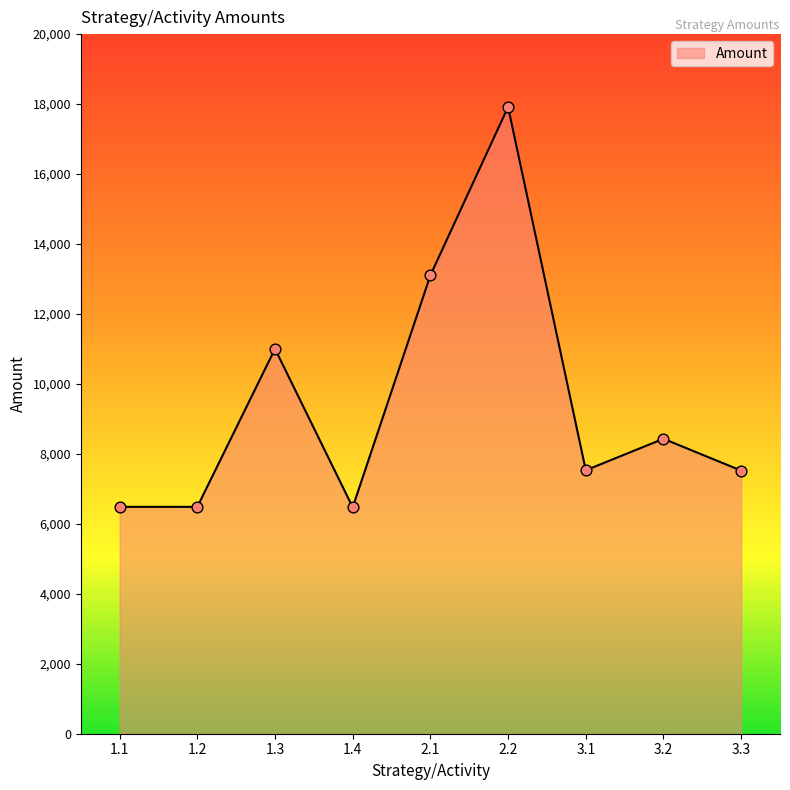

What is the change in value from 1.3 to 3.1?

-3470.5